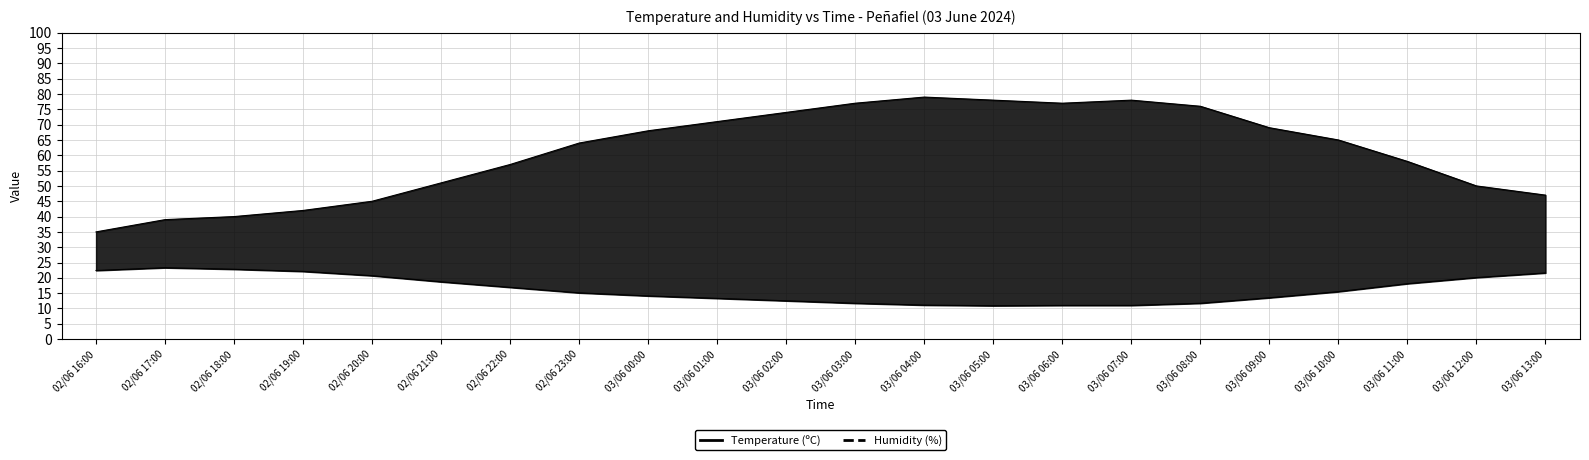

What is the greatest value displayed?

79.0